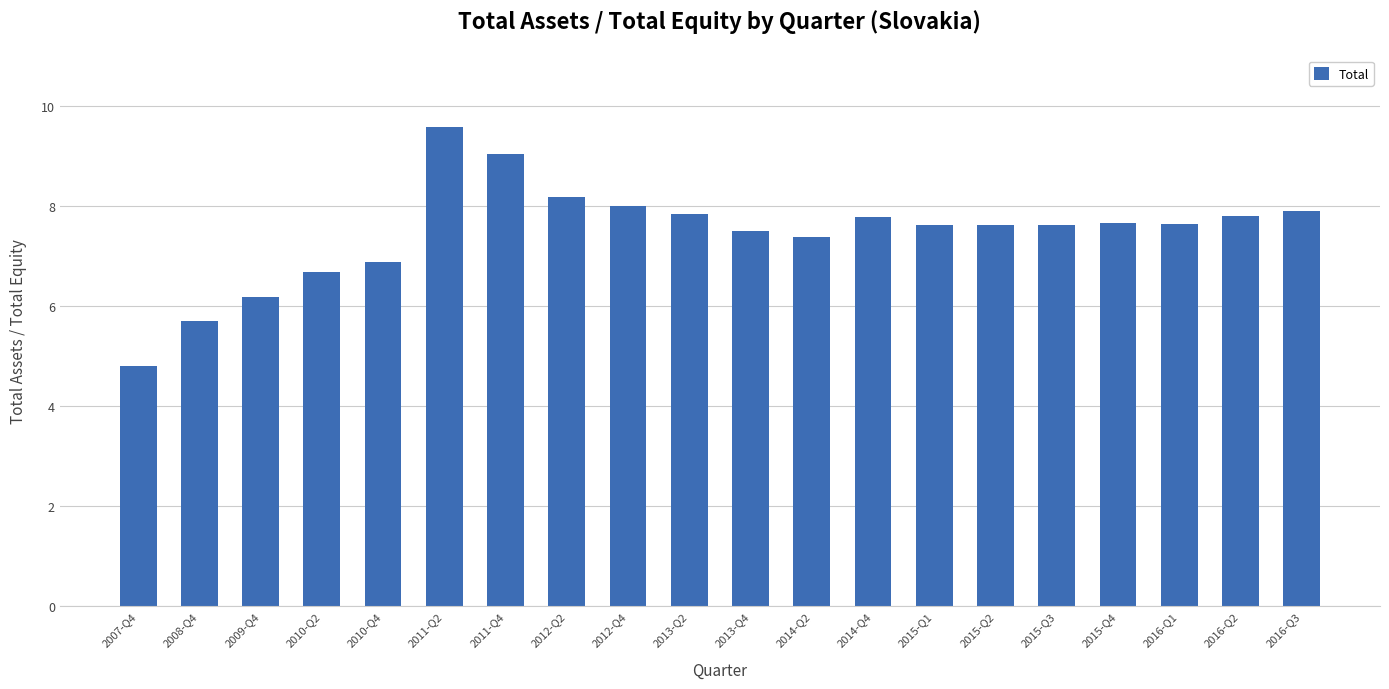

What is the sum of the values at 2013-Q2 and 2009-Q4?

14.0